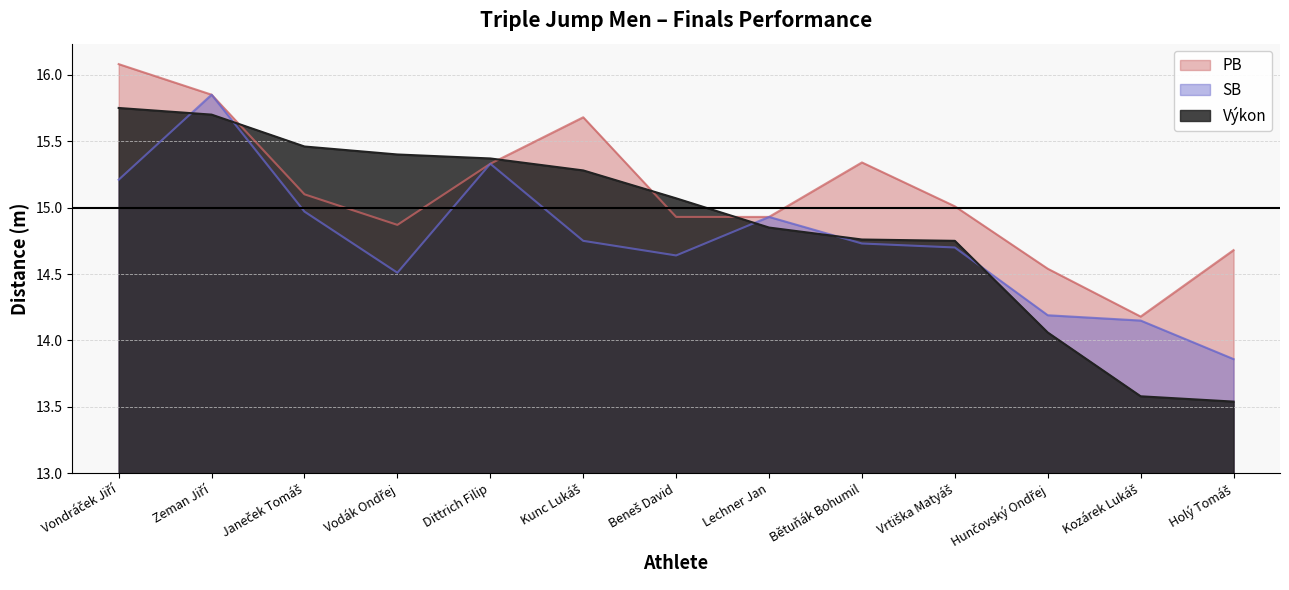

What is the spread (max minus min) of values at Holý Tomáš?

1.1